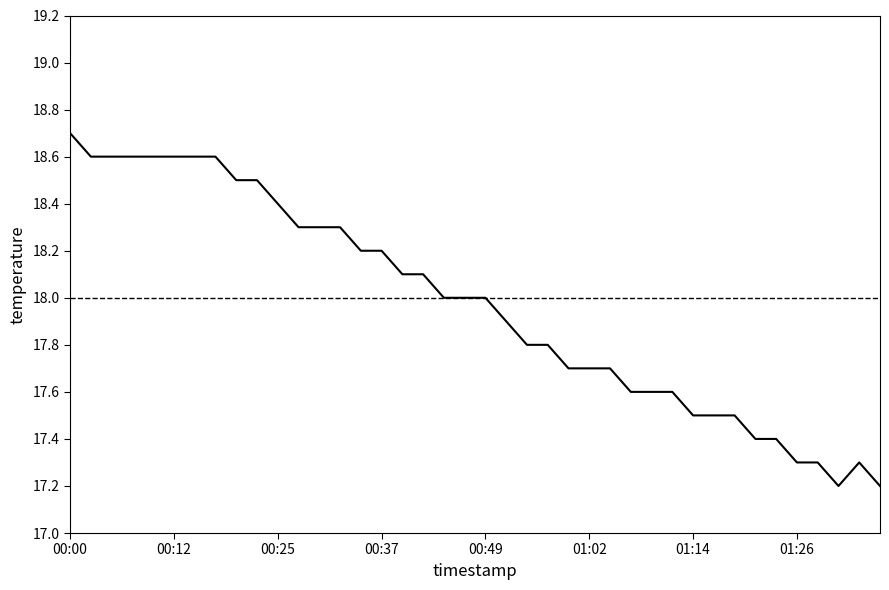

What is the maximum value shown in the chart?

18.7